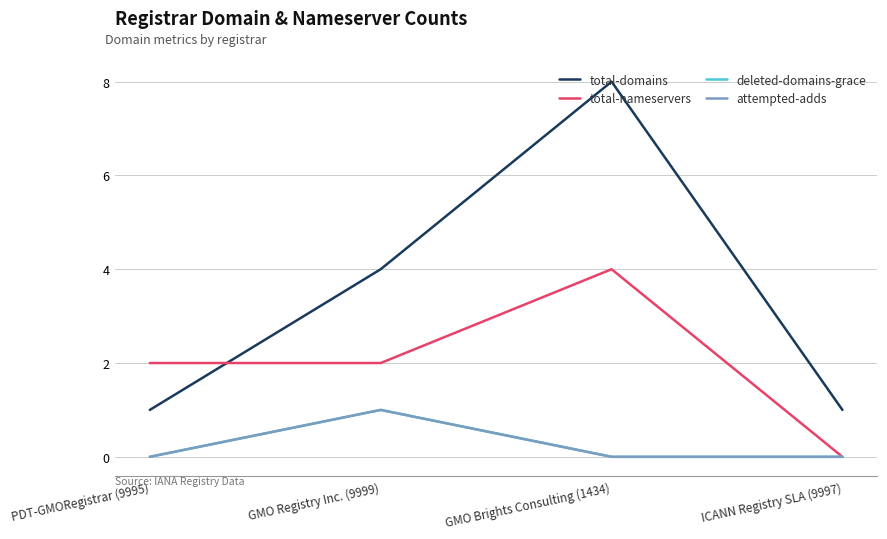

What position from the right is GMO Registry Inc. (9999)?

3